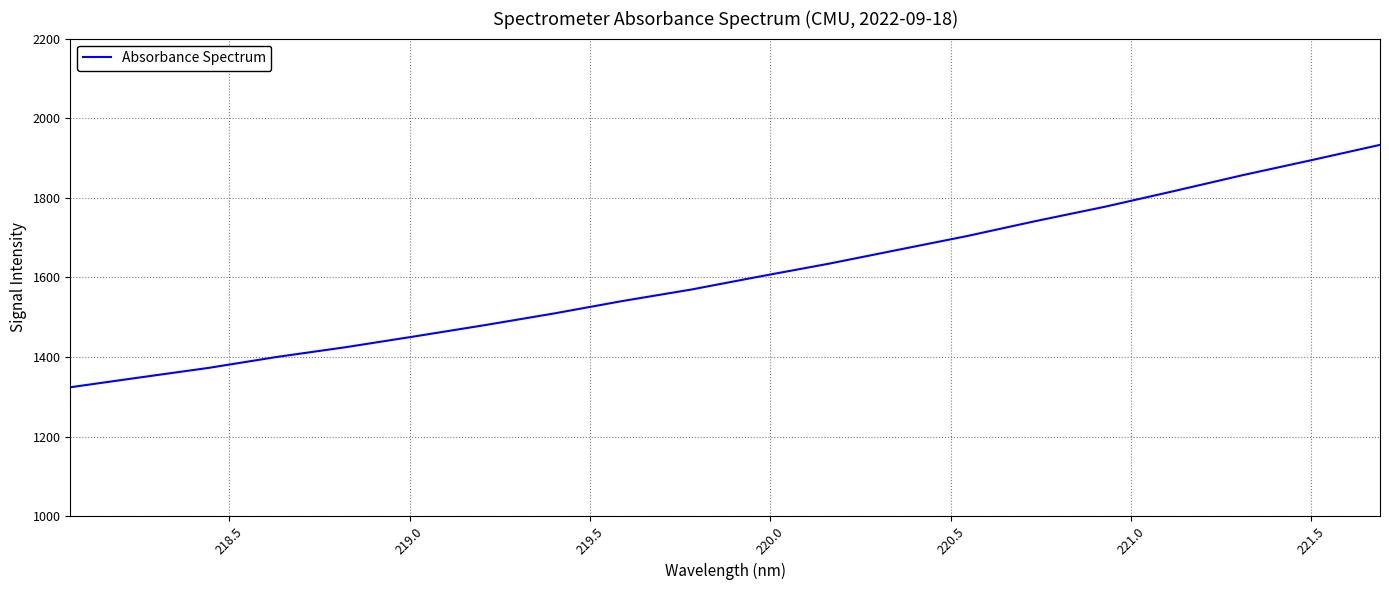

What is the minimum value shown in the chart?

1323.8